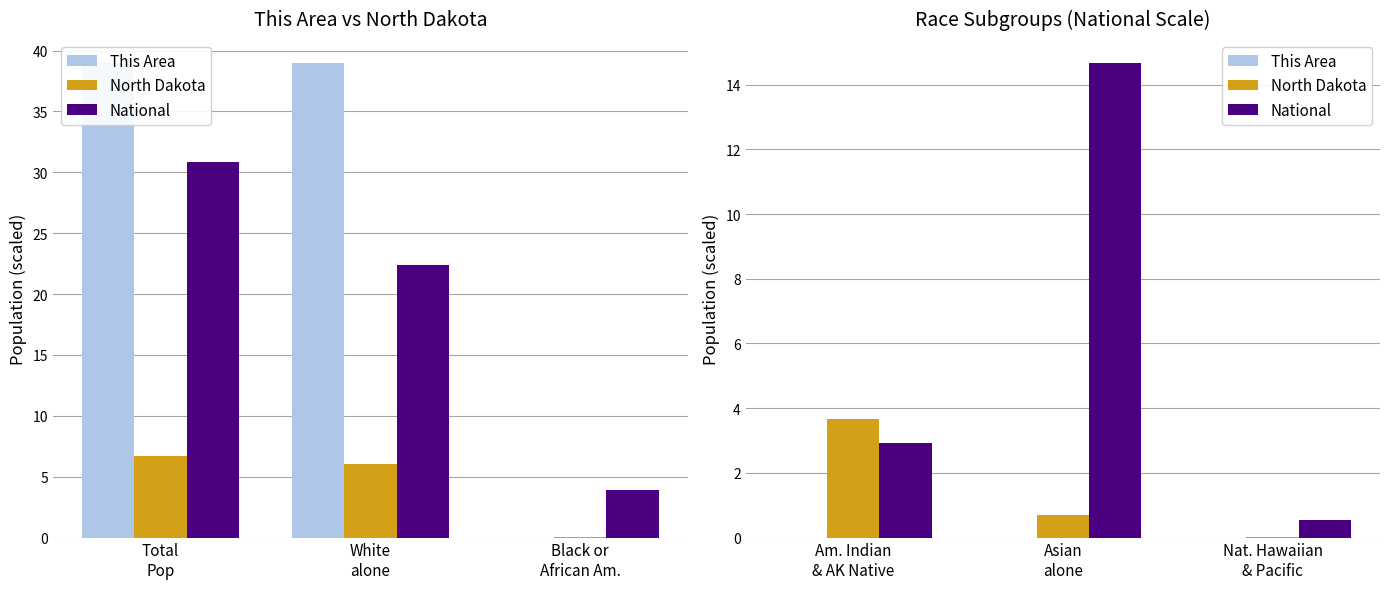

Rank the series by their average value, from lowest to highest.

This Area, North Dakota, National